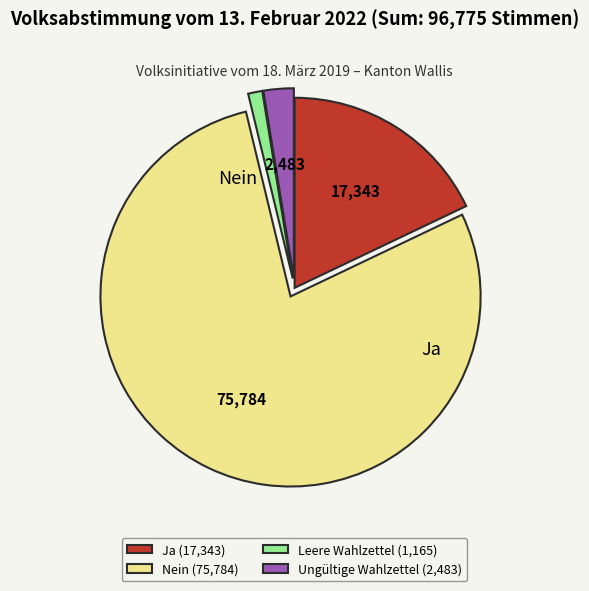

Count the number of slices in the pie.

4